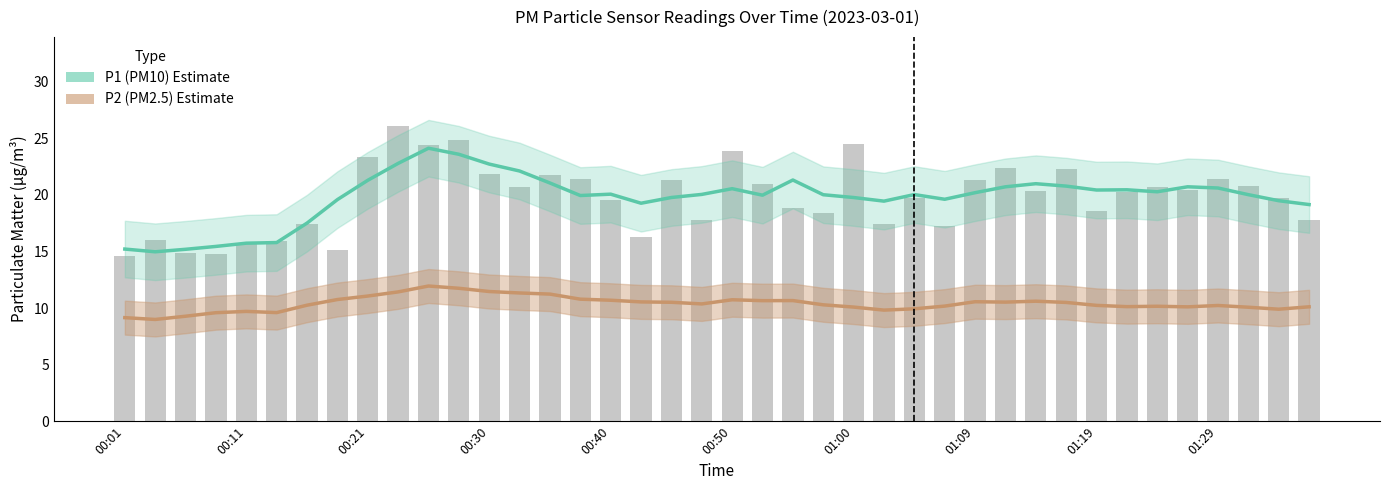

Rank the series by their maximum value, from lowest to highest.

P2 (PM2.5 estimate), P1 (PM10 estimate)